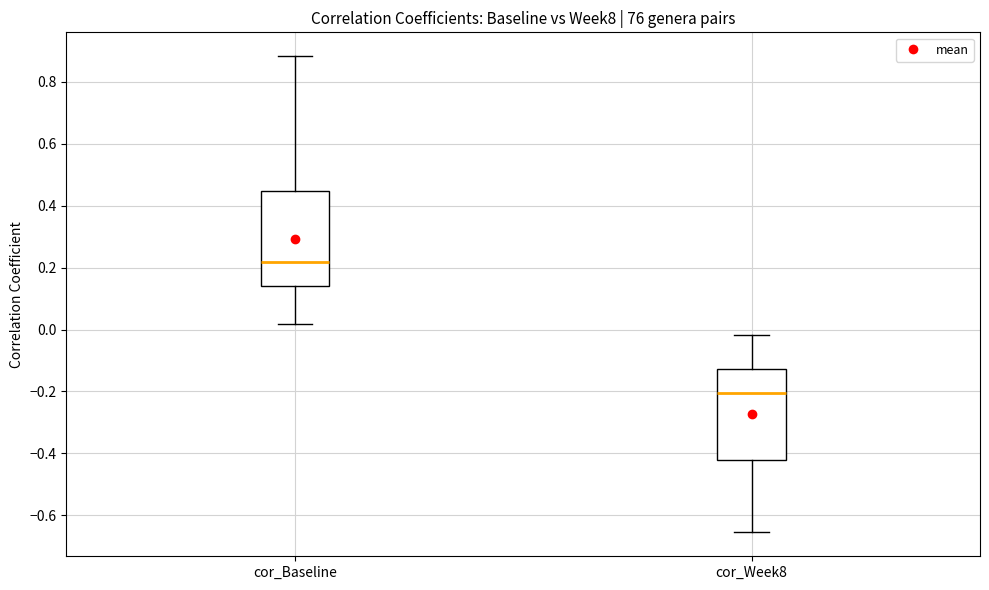

Which box has the lowest median line?

cor_Week8